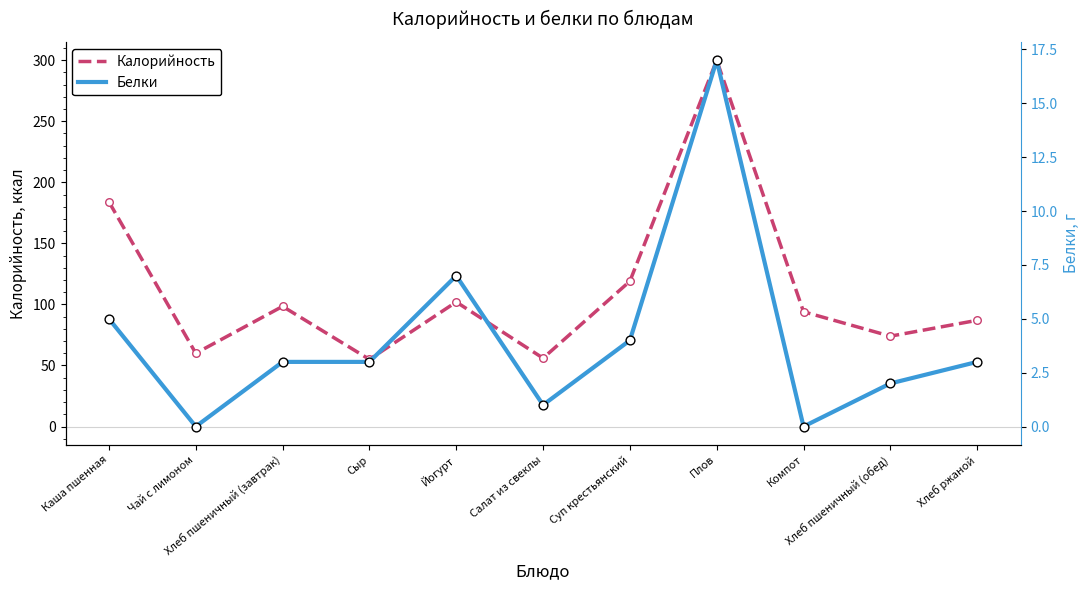

What are all the series names shown in the legend?

Калорийность, Белки